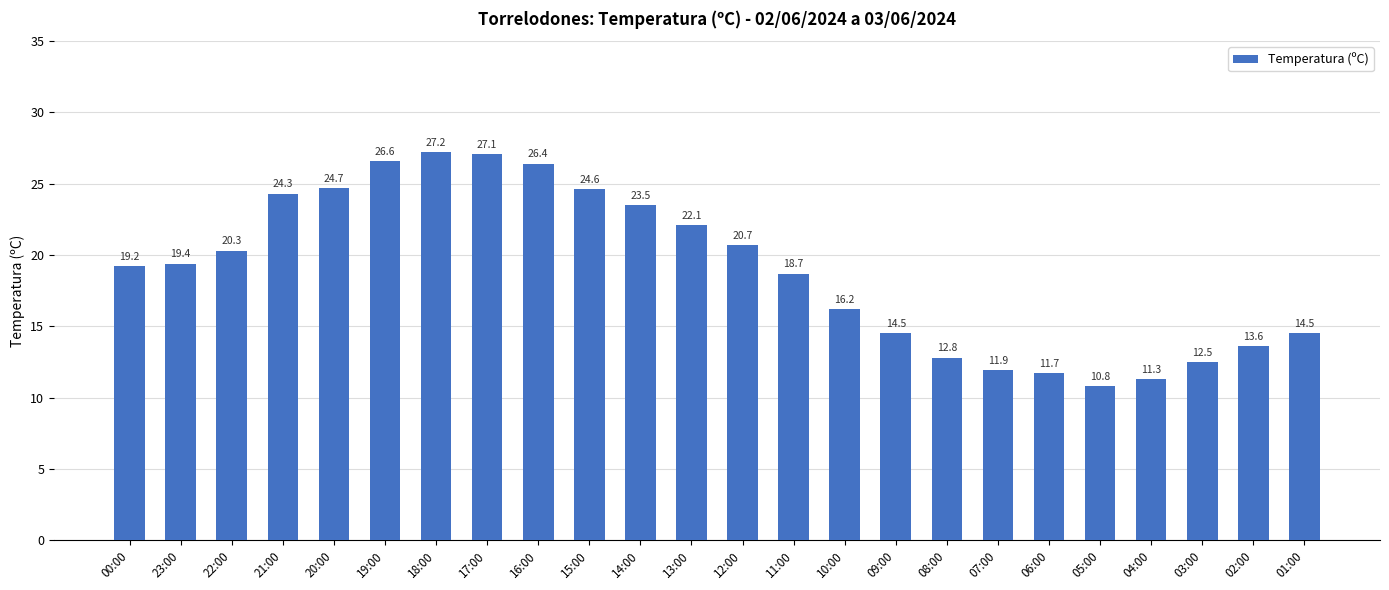

Is it true that the value at 11:00 is 9.7?

False